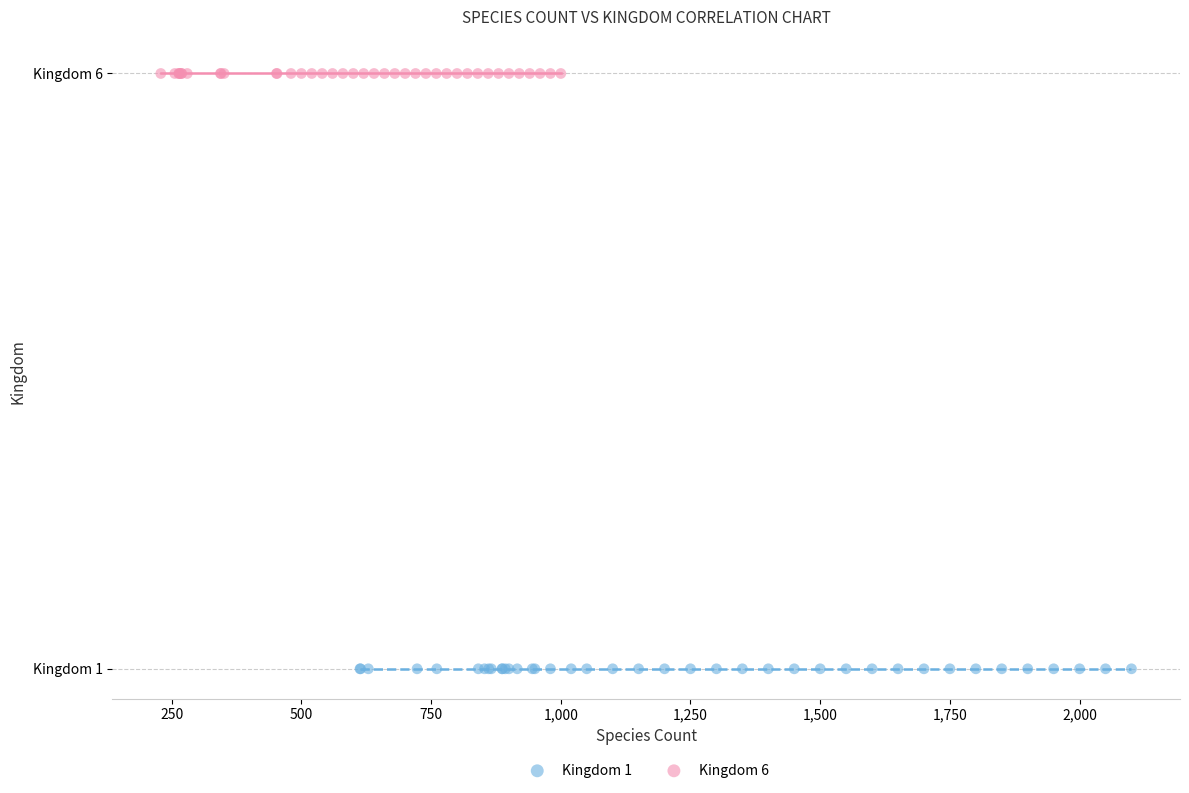

What are all the series names shown in the legend?

Kingdom 1, Kingdom 6